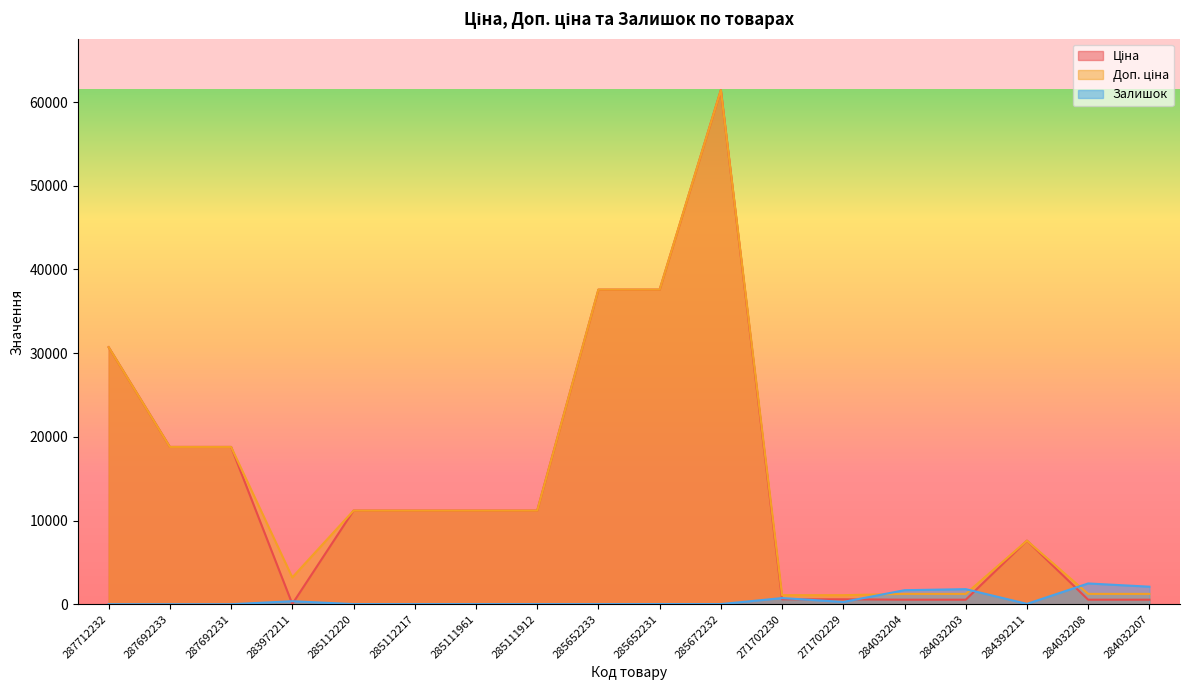

Which series ends up on top after the final intersection of Залишок and Доп. ціна?

Залишок